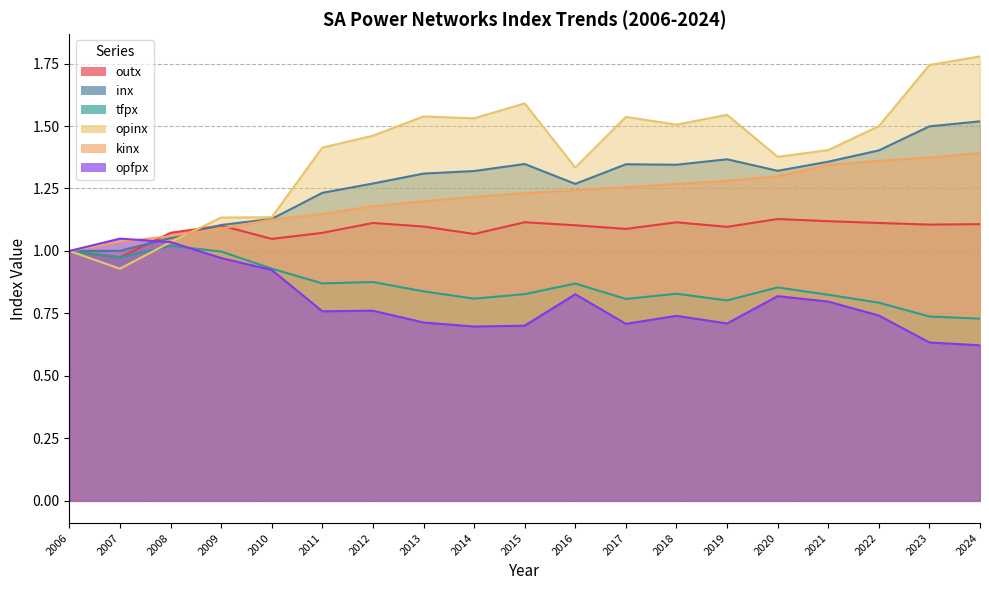

Read the outx value at 2024.

1.1